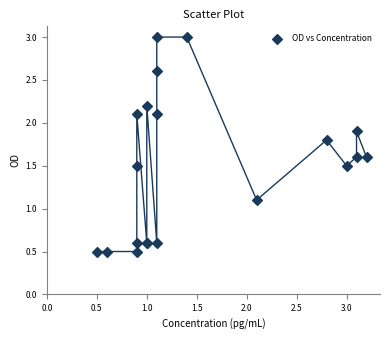

What Y value in the scatter plot is closest to 1?

1.1